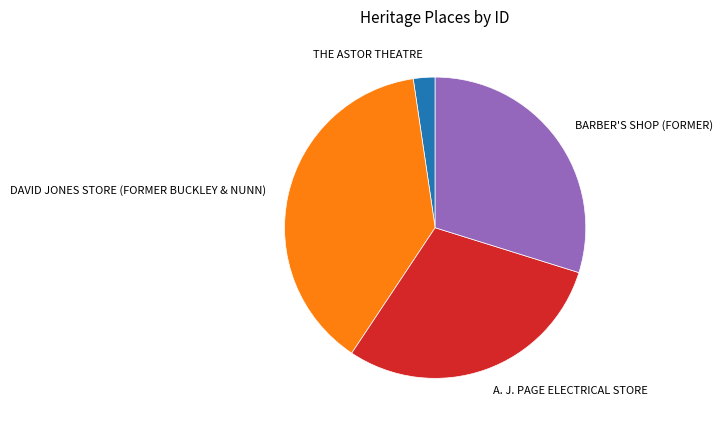

Is it true that A. J. PAGE ELECTRICAL STORE is 30% of the pie?

True